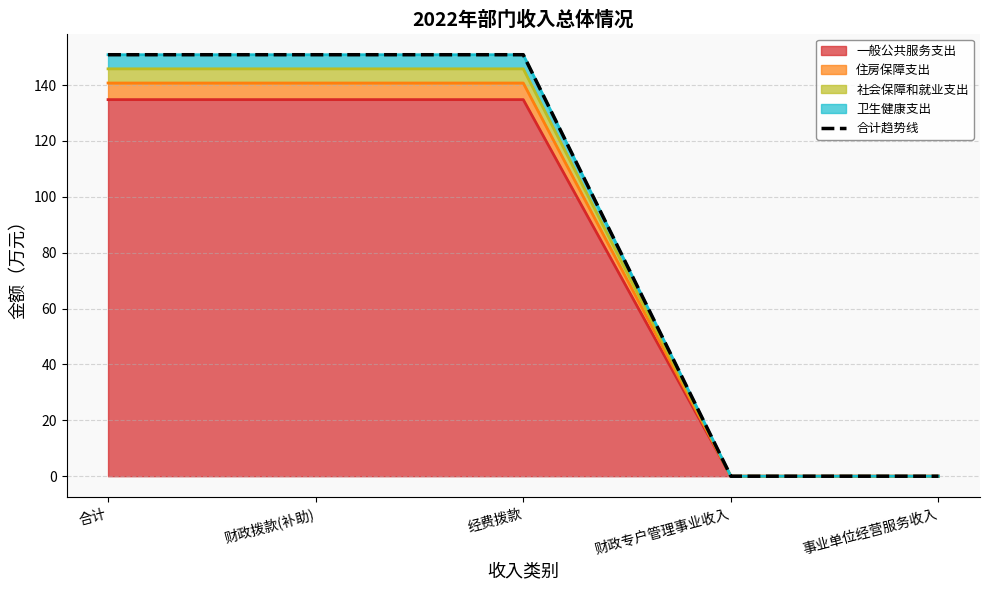

Which label corresponds to the smallest value in the chart?

财政专户管理事业收入